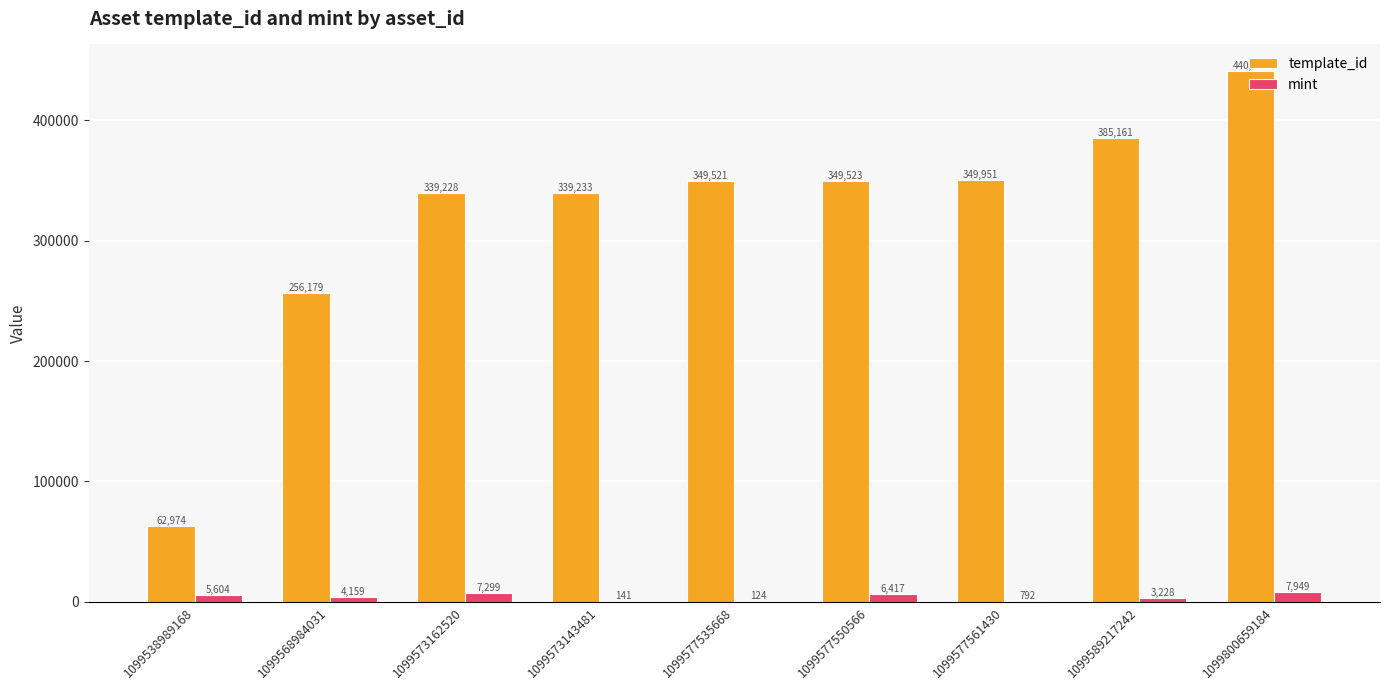

The value of mint at 1099573162520 is 7299. True or false?

True